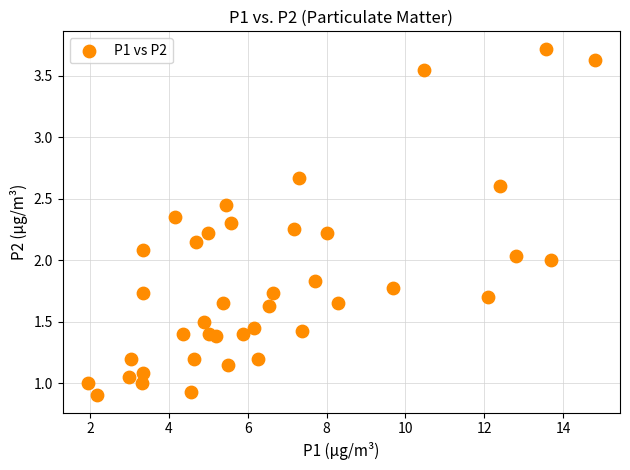

What is the range of Y values (max minus min)?

2.8